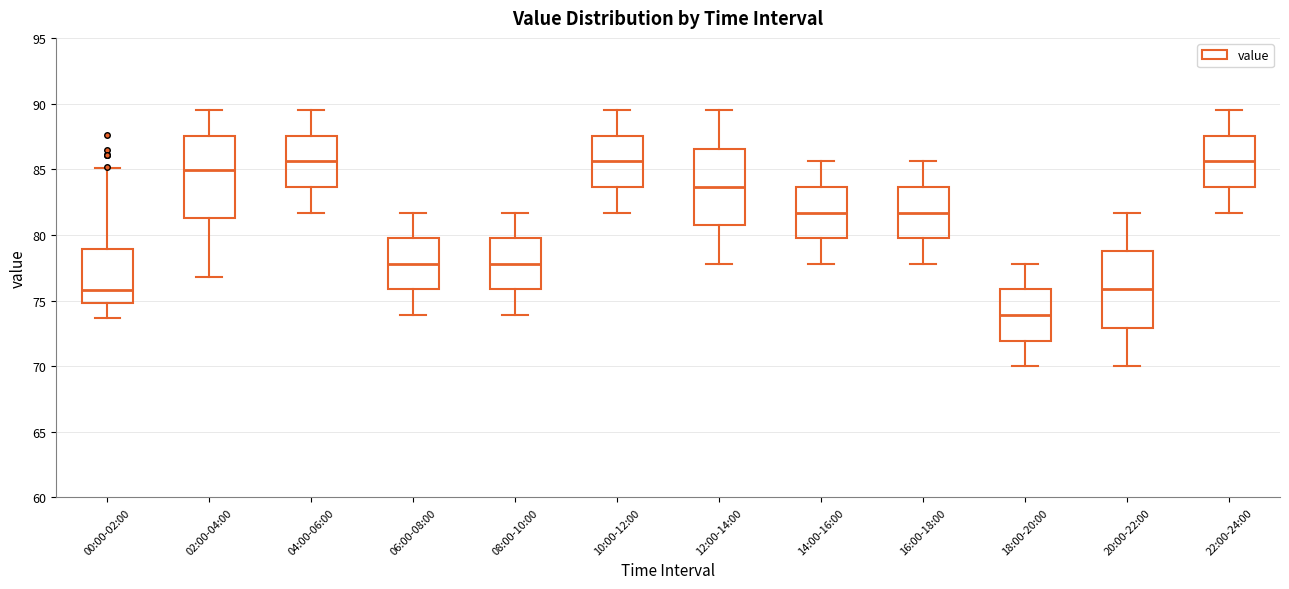

Reading left to right, transcribe this box plot: for each box, give where its median line is, the range the box spans, and where its two whiskers end, as read against the y-axis. The values are not printed on the chart, so give them approximately, as read against the axis.

00:00-02:00: median 76.0, box 75.0 to 79.0, whiskers 73.5 to 85.0
02:00-04:00: median 85.0, box 81.5 to 87.5, whiskers 77.0 to 89.5
04:00-06:00: median 85.5, box 83.5 to 87.5, whiskers 81.5 to 89.5
06:00-08:00: median 78.0, box 76.0 to 80.0, whiskers 74.0 to 81.5
08:00-10:00: median 78.0, box 76.0 to 80.0, whiskers 74.0 to 81.5
10:00-12:00: median 85.5, box 83.5 to 87.5, whiskers 81.5 to 89.5
12:00-14:00: median 83.5, box 80.5 to 86.5, whiskers 78.0 to 89.5
14:00-16:00: median 81.5, box 80.0 to 83.5, whiskers 78.0 to 85.5
16:00-18:00: median 81.5, box 80.0 to 83.5, whiskers 78.0 to 85.5
18:00-20:00: median 74.0, box 72.0 to 76.0, whiskers 70.0 to 78.0
20:00-22:00: median 76.0, box 73.0 to 79.0, whiskers 70.0 to 81.5
22:00-24:00: median 85.5, box 83.5 to 87.5, whiskers 81.5 to 89.5